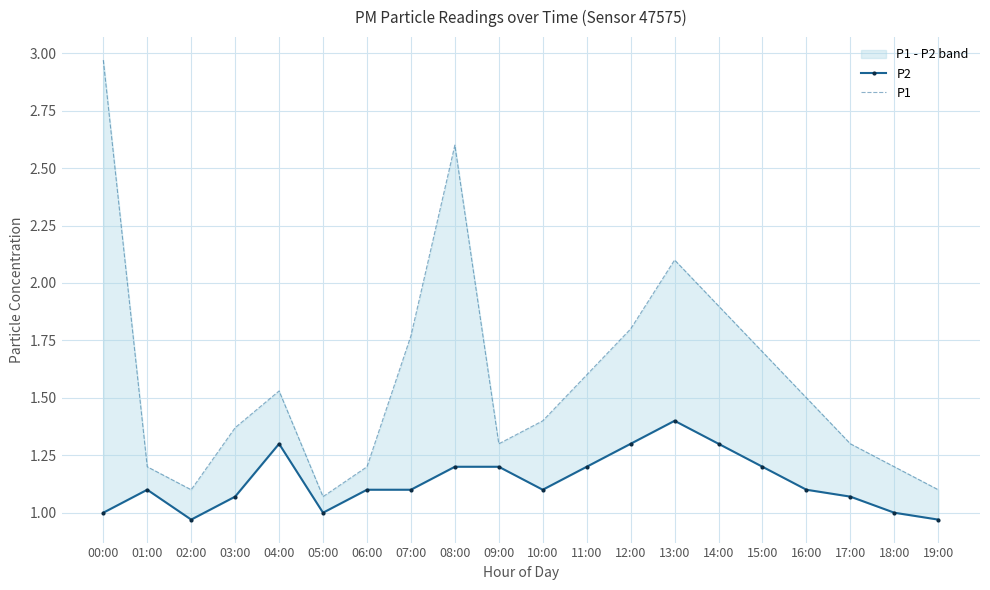

True or false: P2 has more than 2 points higher than both neighbors.

True